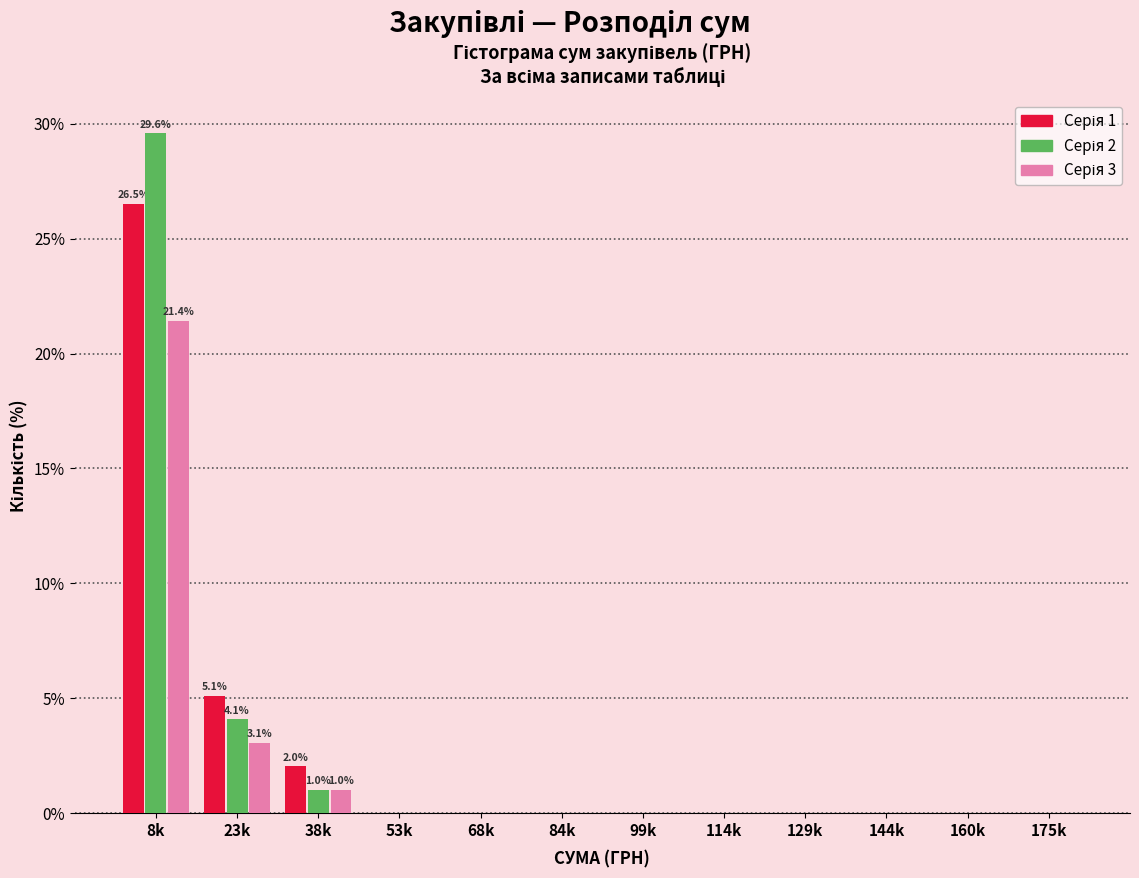

At which category is the sum across all series the highest?

8k